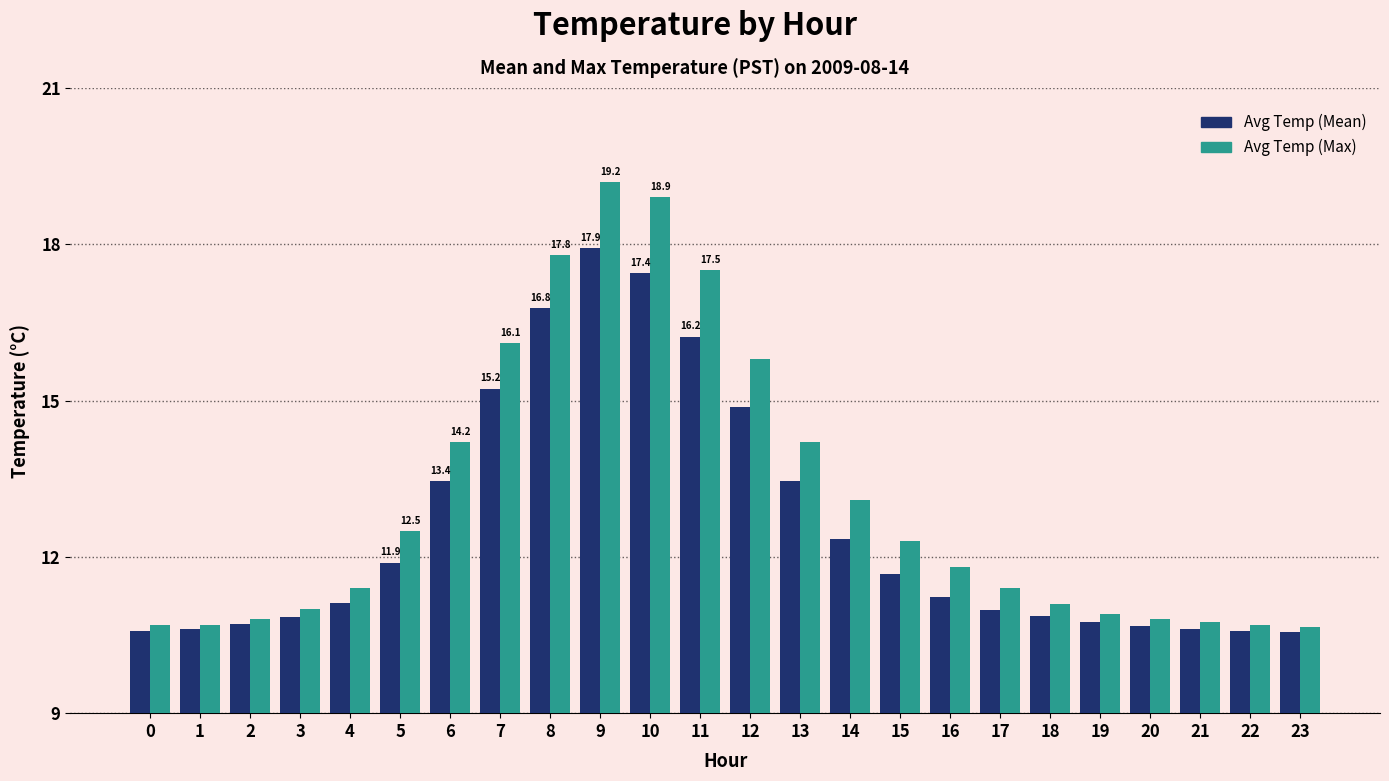

What is the greatest value displayed?

19.2